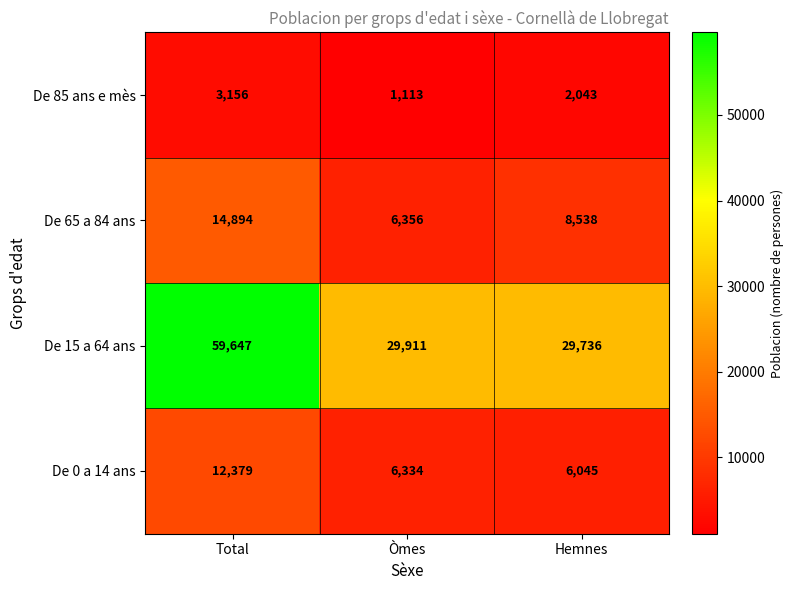

Which series has the largest range (max minus min)?

De 15 a 64 ans